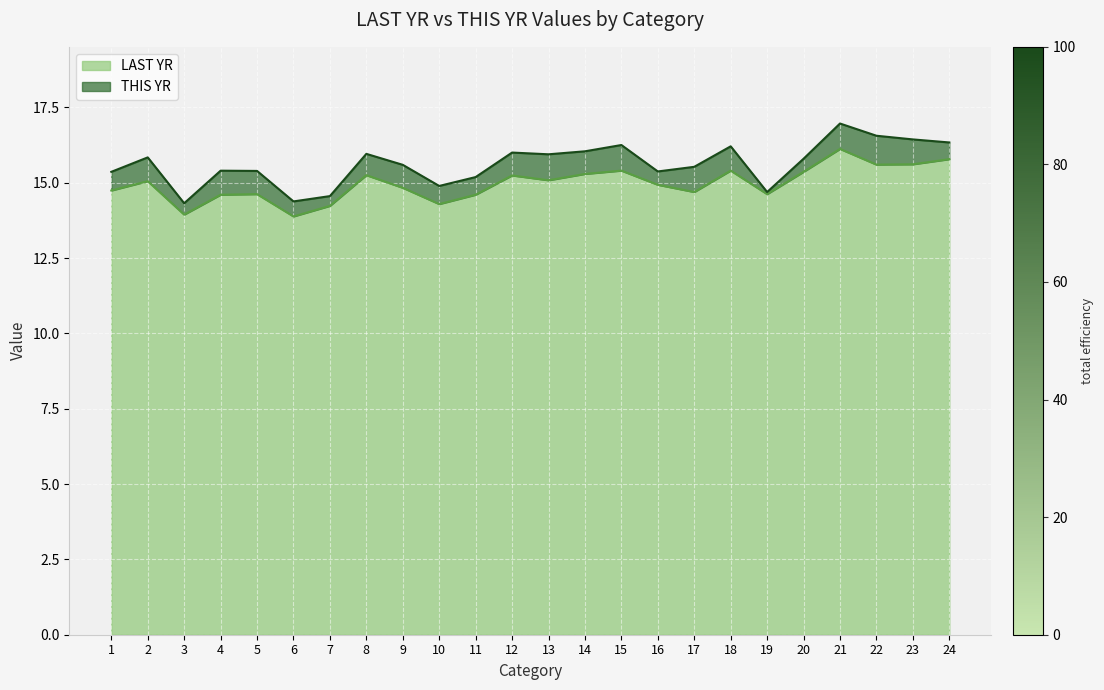

What is the spread (max minus min) of values at 5?

0.8